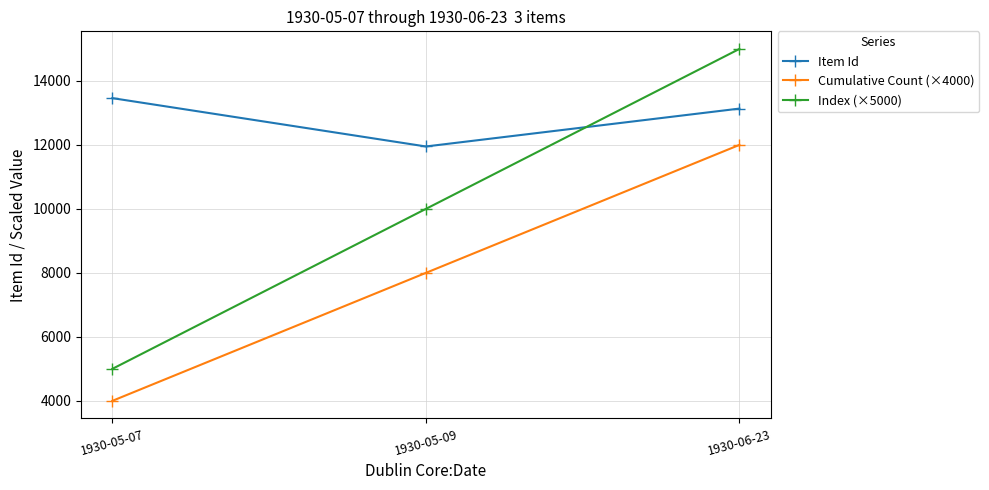

The value of Cumulative Count (×4000) at 1930-05-09 is 8000. True or false?

True